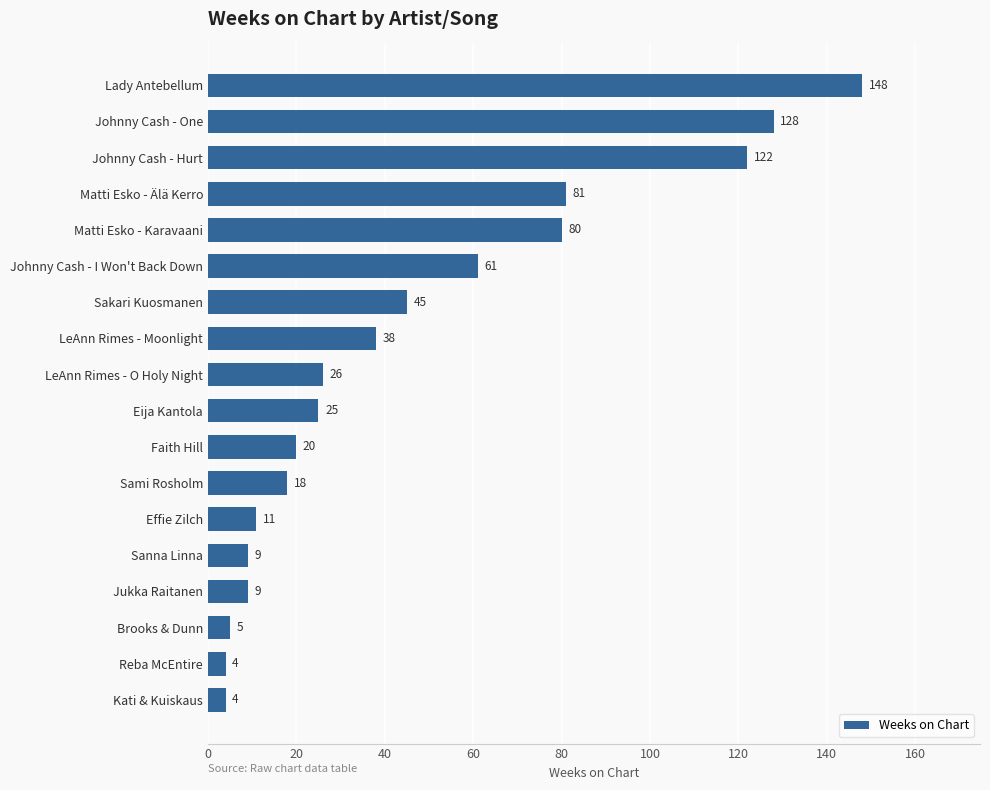

What is the average value?

46